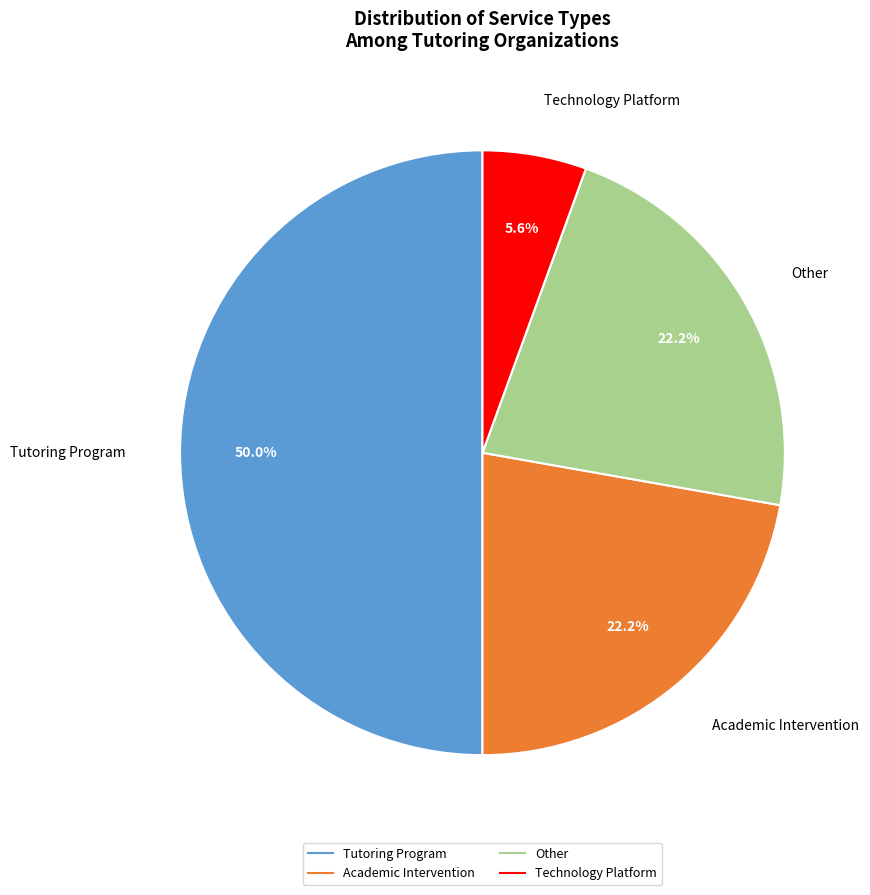

Which category has the biggest portion of the pie?

Tutoring Program